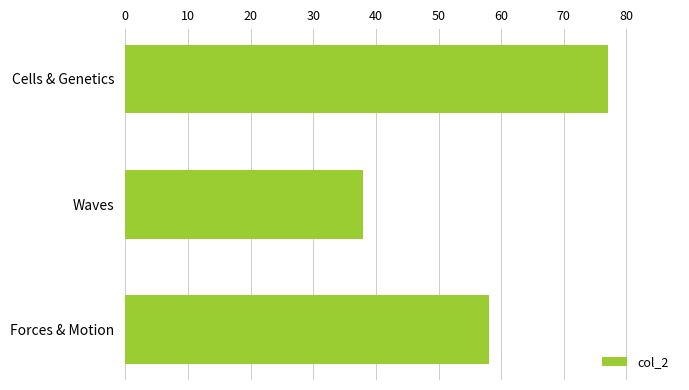

What position from the top is Forces & Motion?

3